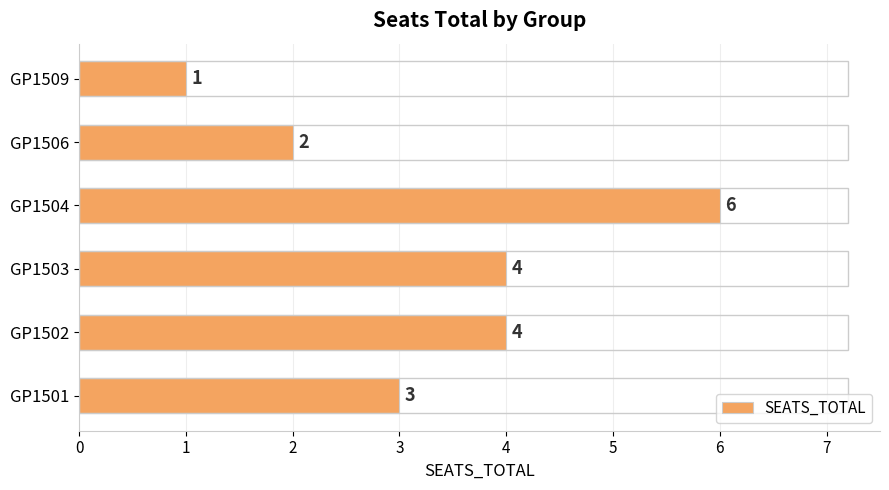

Approximately how many times larger is the value at GP1506 compared to GP1501?

0.7